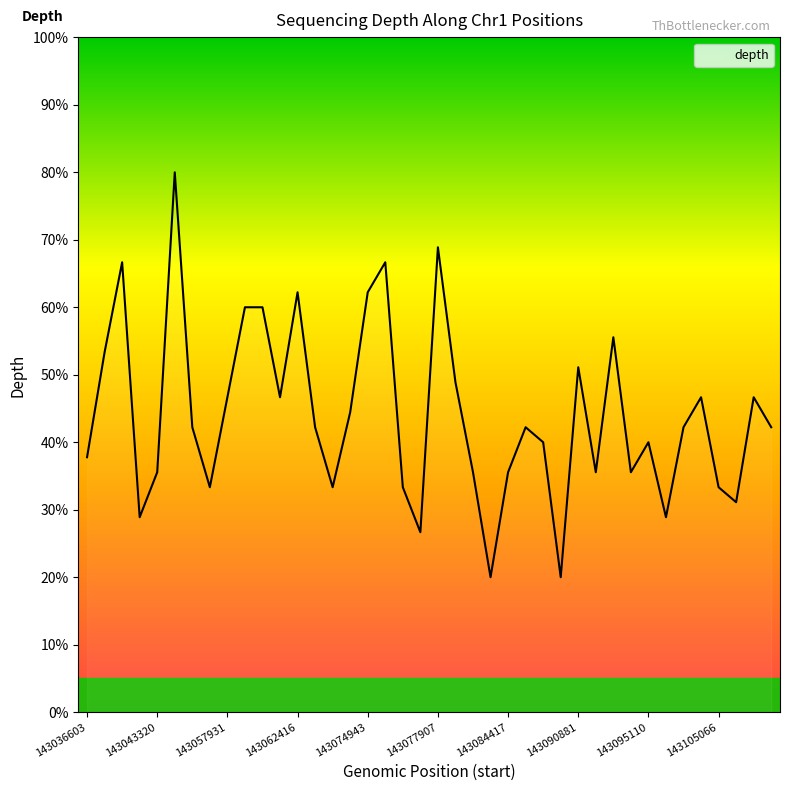

Does the chart display data point markers on the line(s)?

No